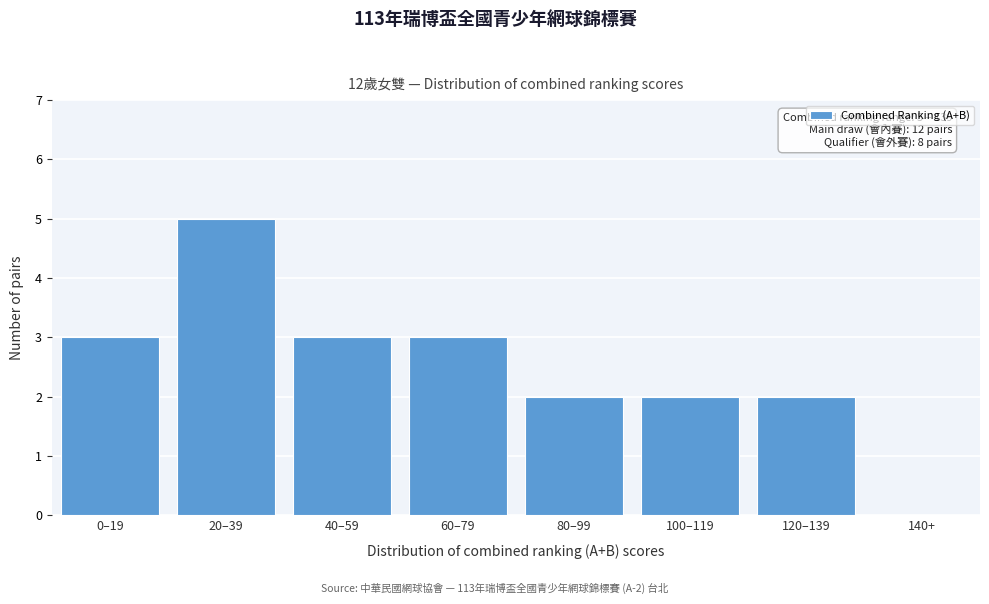

What is the maximum value shown in the chart?

5